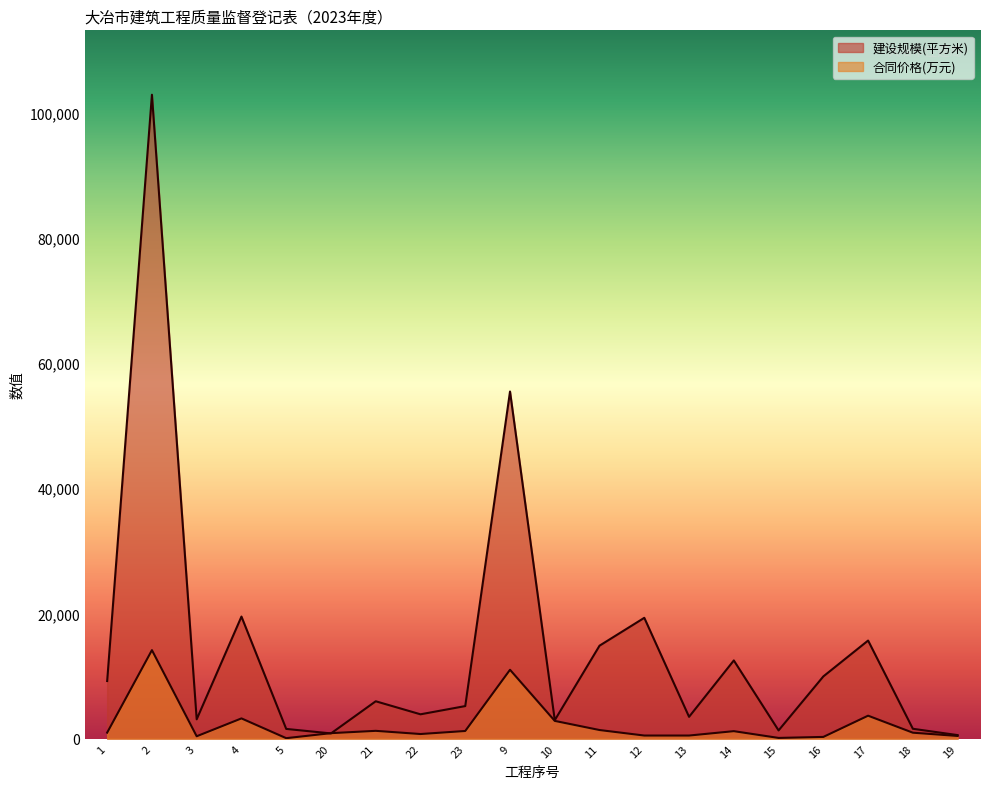

How many intersections are there between 建设规模(平方米) and 合同价格(万元)?

2